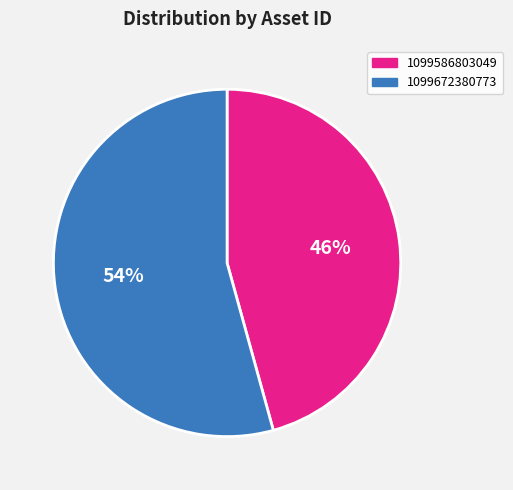

Which category accounts for the majority?

1099672380773